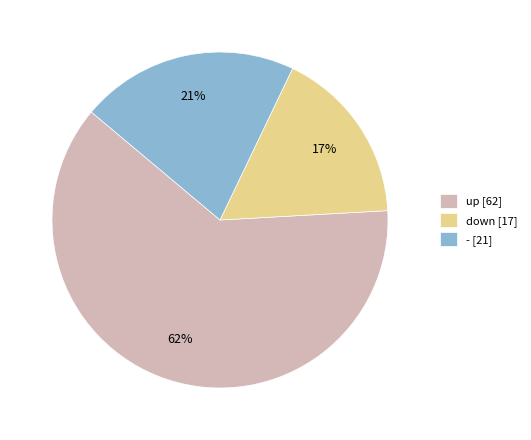

The up slice represents 62% of the pie. True or false?

True